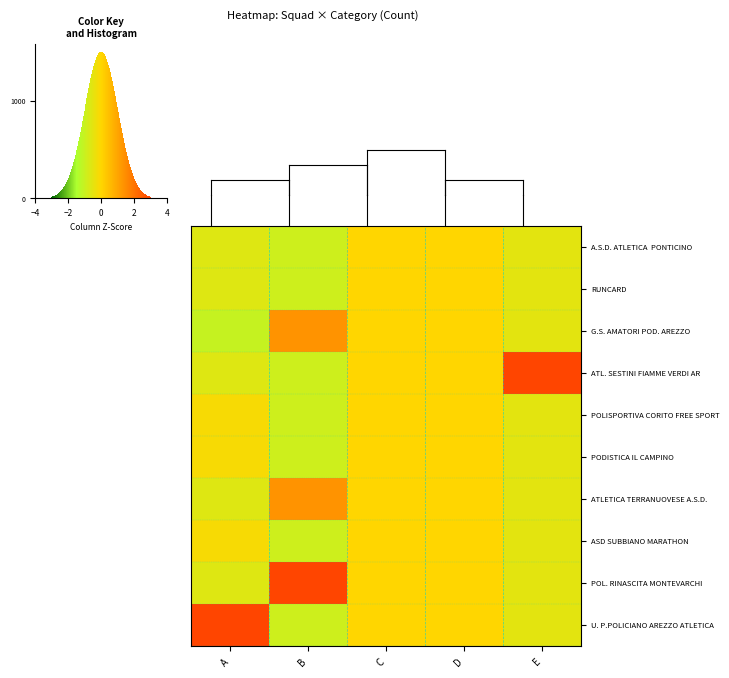

At how many categories does at least one series exceed 2?

3